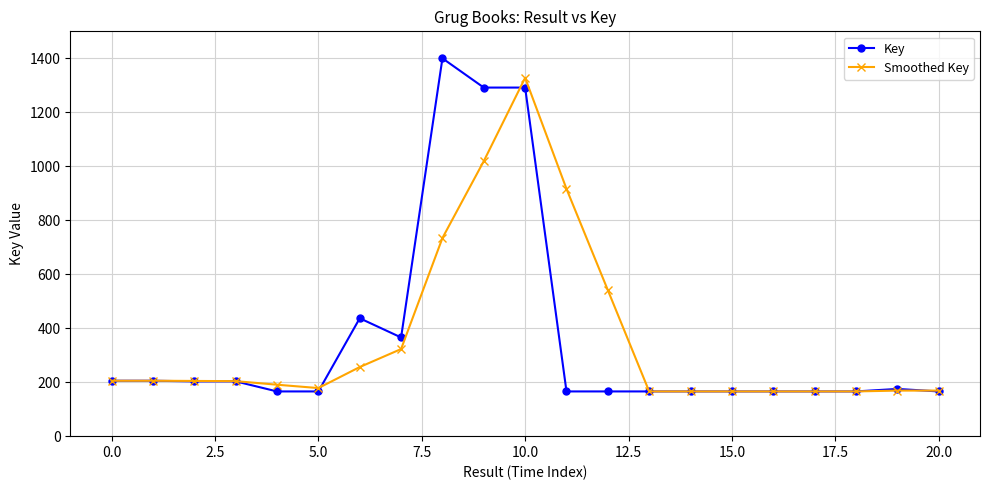

Which series has the largest range (max minus min)?

Key